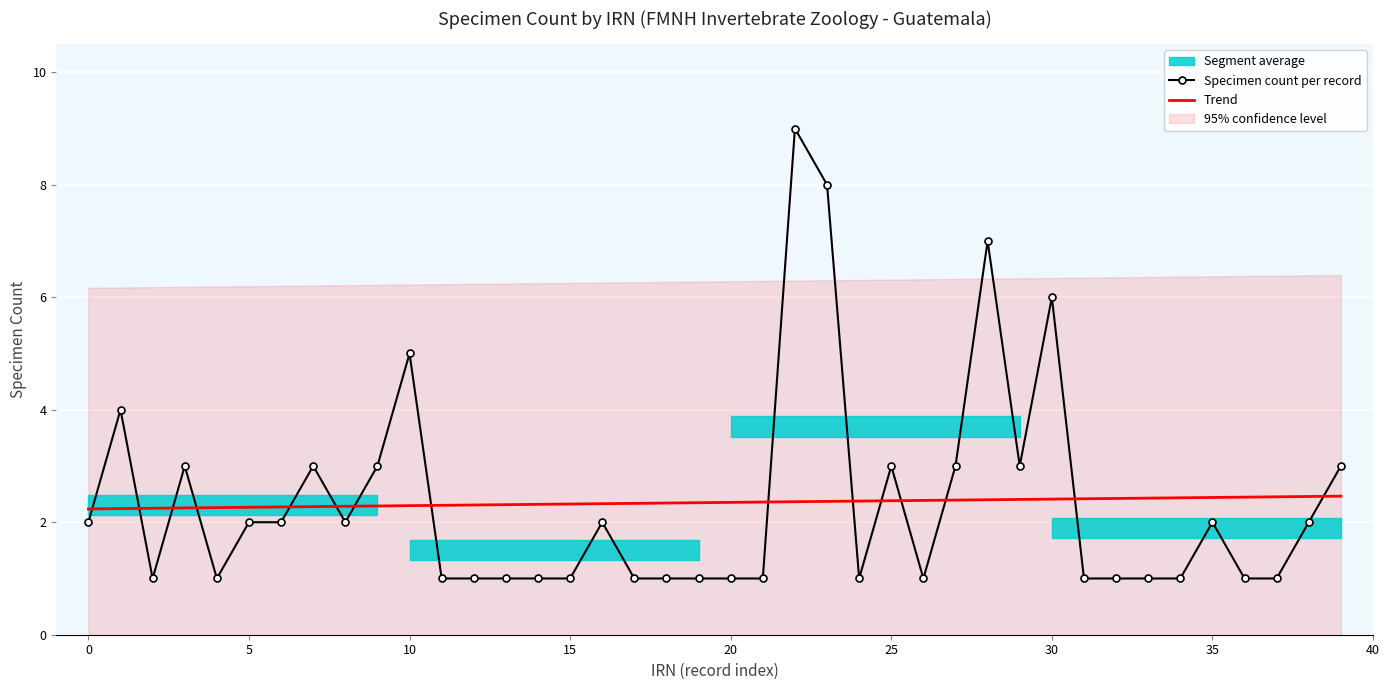

What is the label of the 16th point from the right?

24